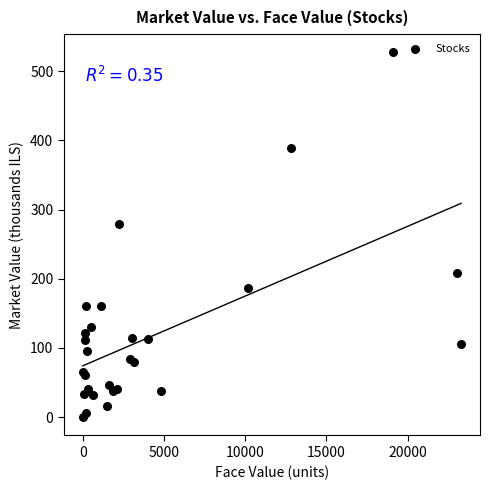

What Y value in the scatter plot is closest to 263?

278.4